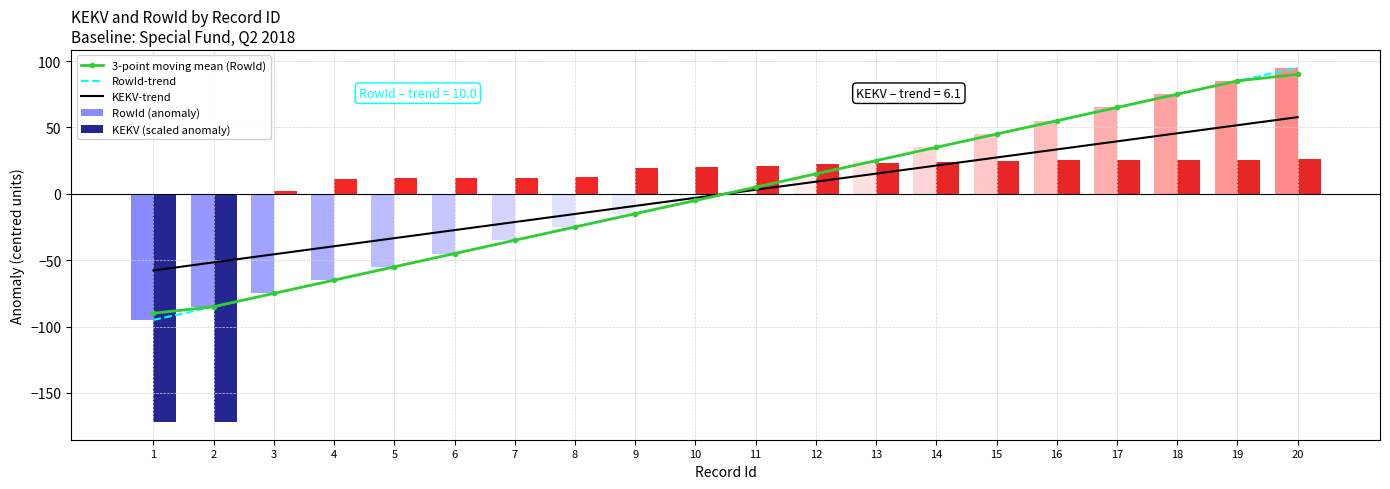

Which label corresponds to the smallest value in the chart?

1